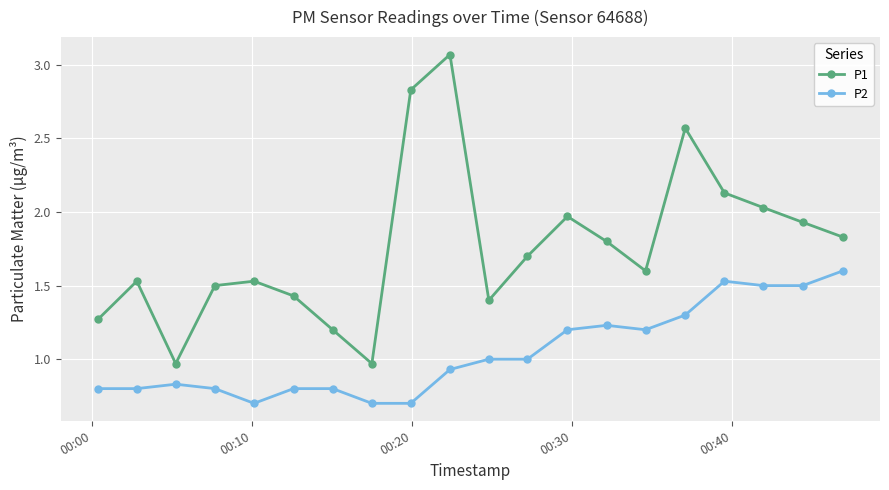

True or false: P2 and P1 cross at least once.

False